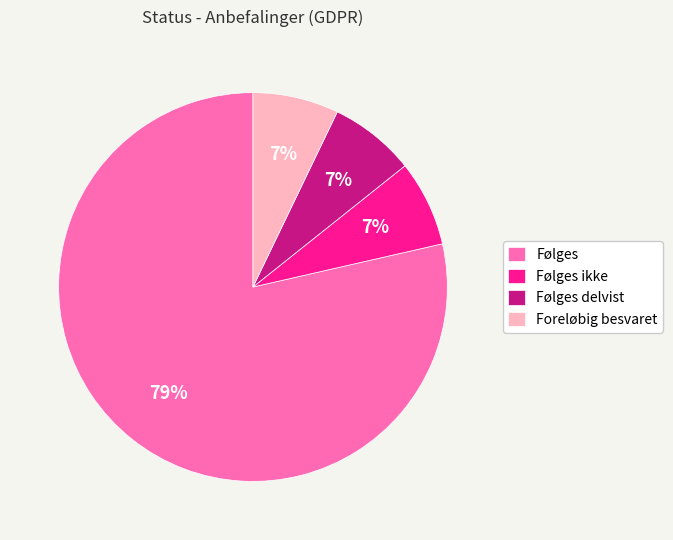

What is the majority slice?

Følges